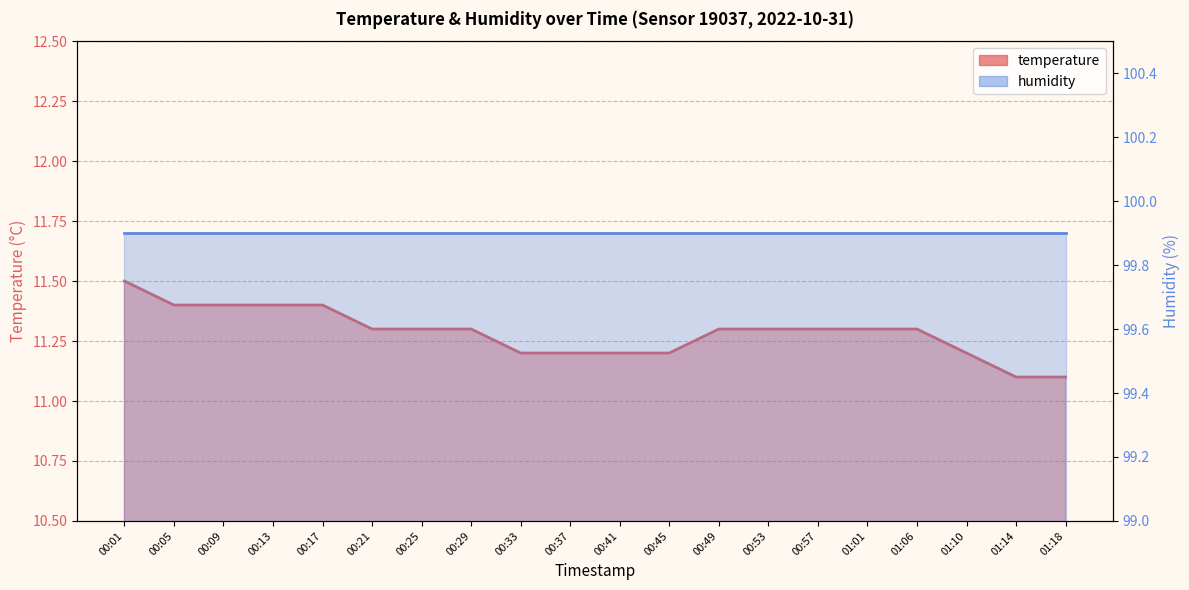

Is it true that the value at 00:25 is 11.3?

True